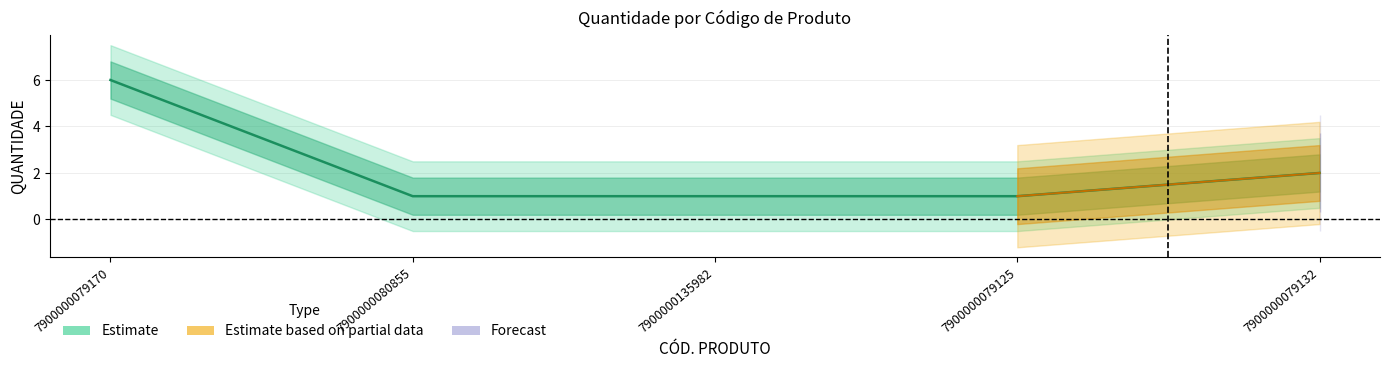

What is the ratio of the value at 7900000079170 to the value at 7900000079132?

3.0